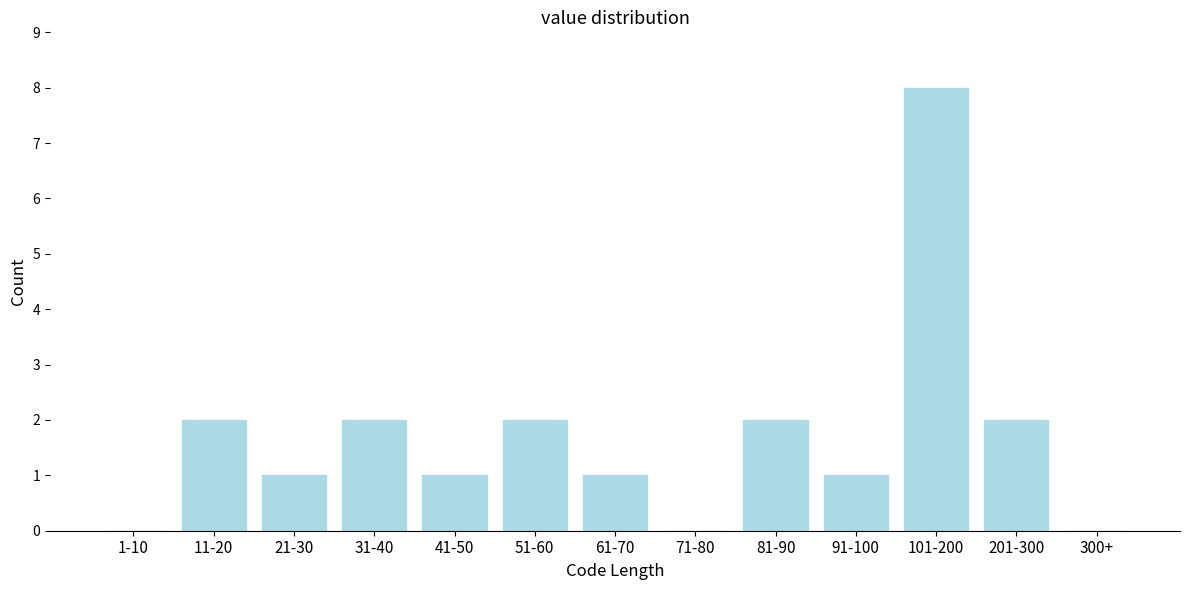

Reading right to left, extract all data points from this chart.

300+=0	201-300=2	101-200=8	91-100=1	81-90=2	71-80=0	61-70=1	51-60=2	41-50=1	31-40=2	21-30=1	11-20=2	1-10=0